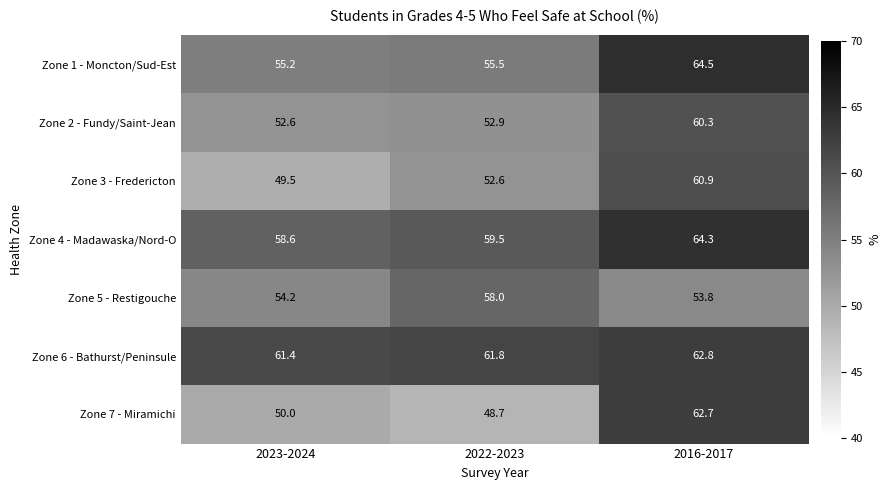

How many data points does each series have?

3